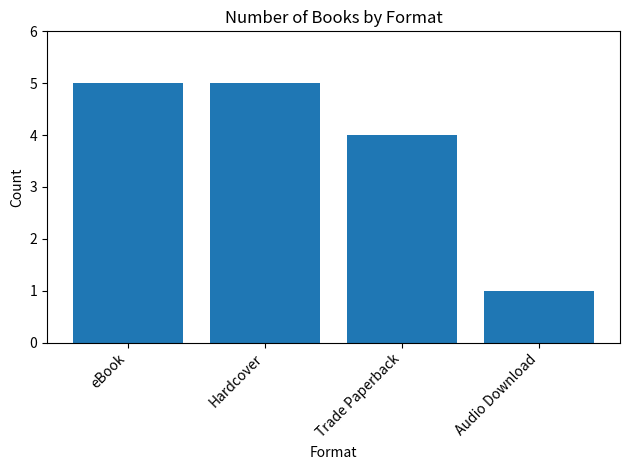

What is the smallest value displayed?

1